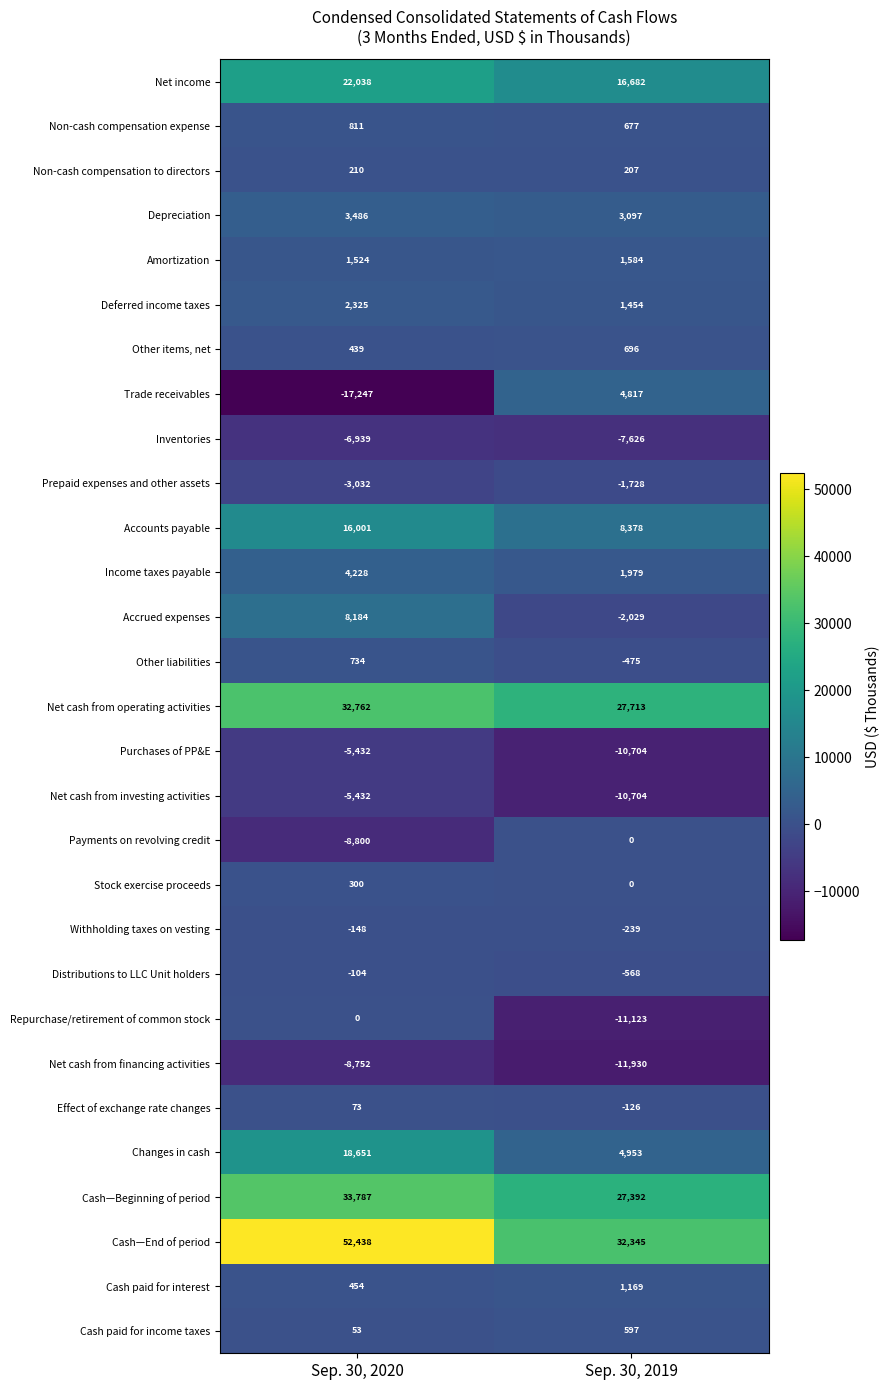

List the labels in order of Payments on revolving credit value, smallest first.

Sep. 30, 2020, Sep. 30, 2019